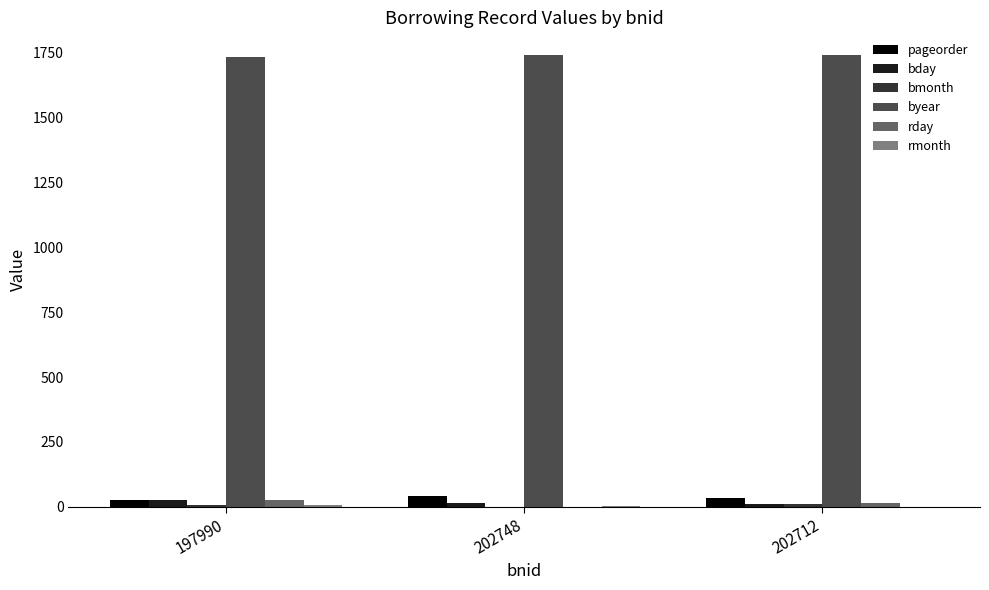

Which series has the largest total across all categories?

byear